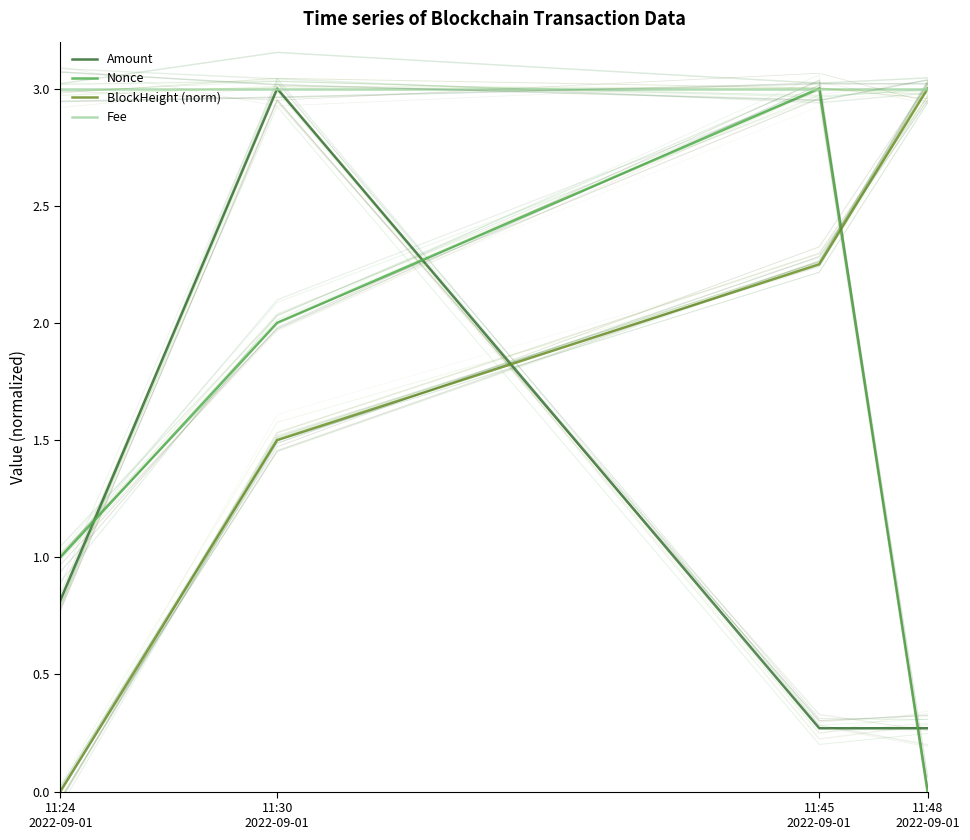

What are all the series names shown in the legend?

Amount, Nonce, BlockHeight (norm), Fee